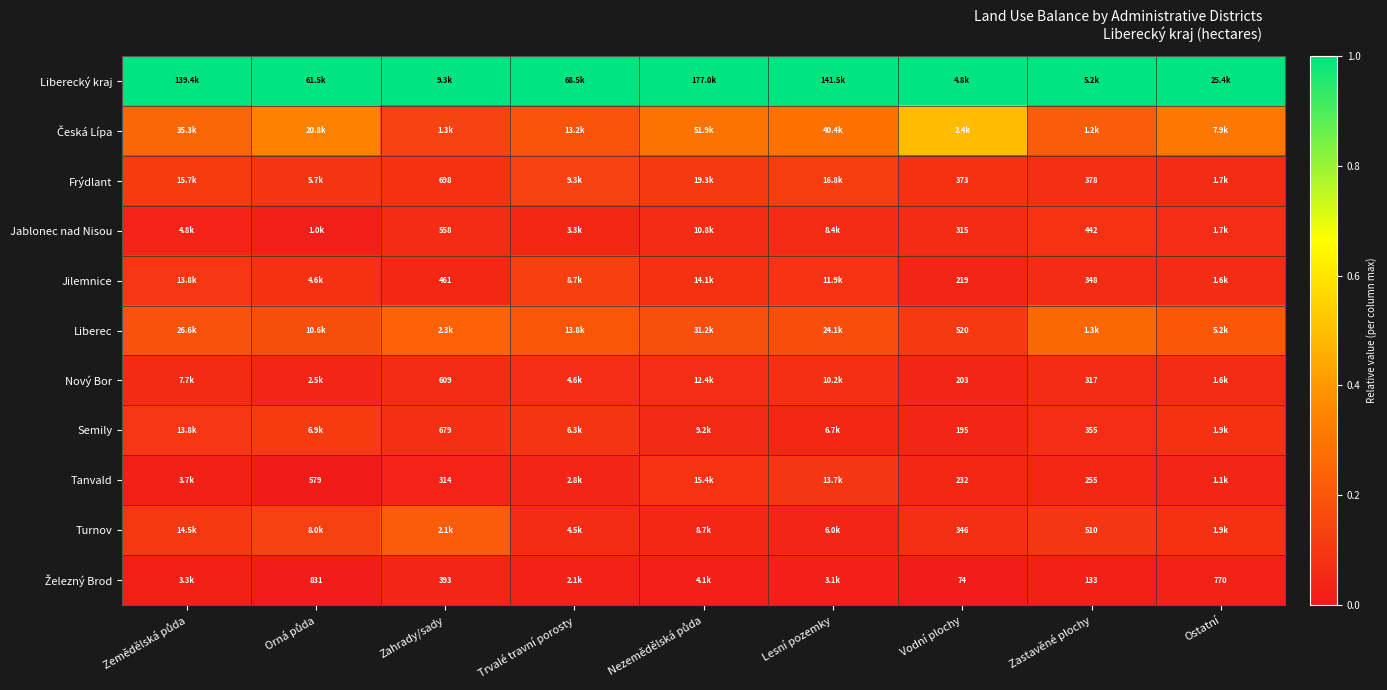

Is the value of Semily at Vodní plochy greater than the value of Jilemnice at Vodní plochy?

No